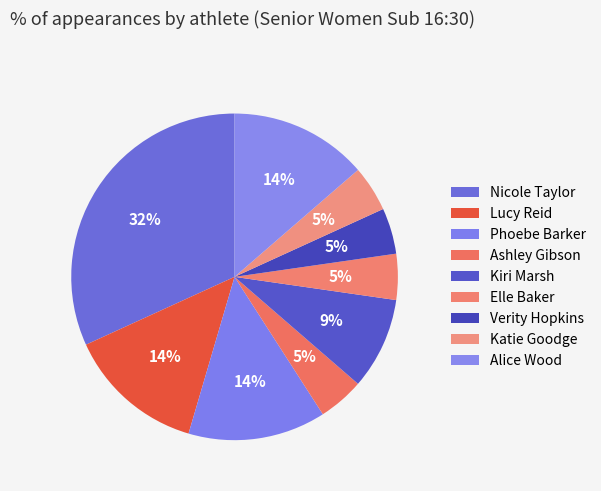

Is it true that Elle Baker is 5% of the pie?

True